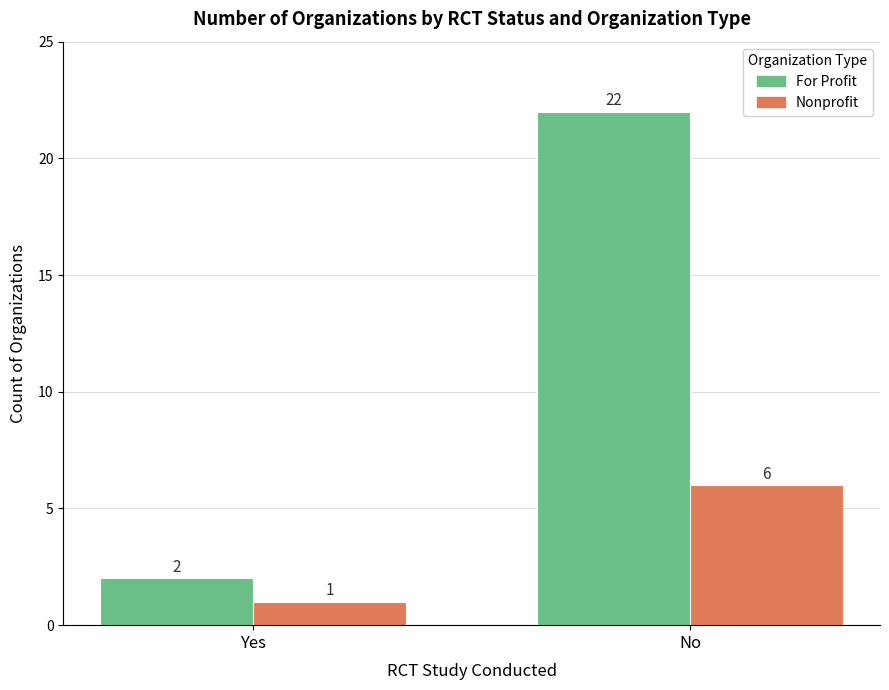

The value of Nonprofit at No is 6. True or false?

True